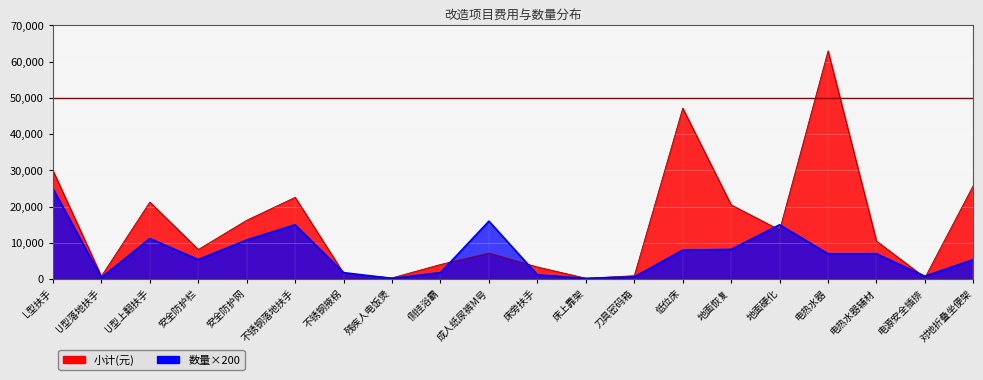

At which label does 小计(元) first exceed 10500?

L型扶手